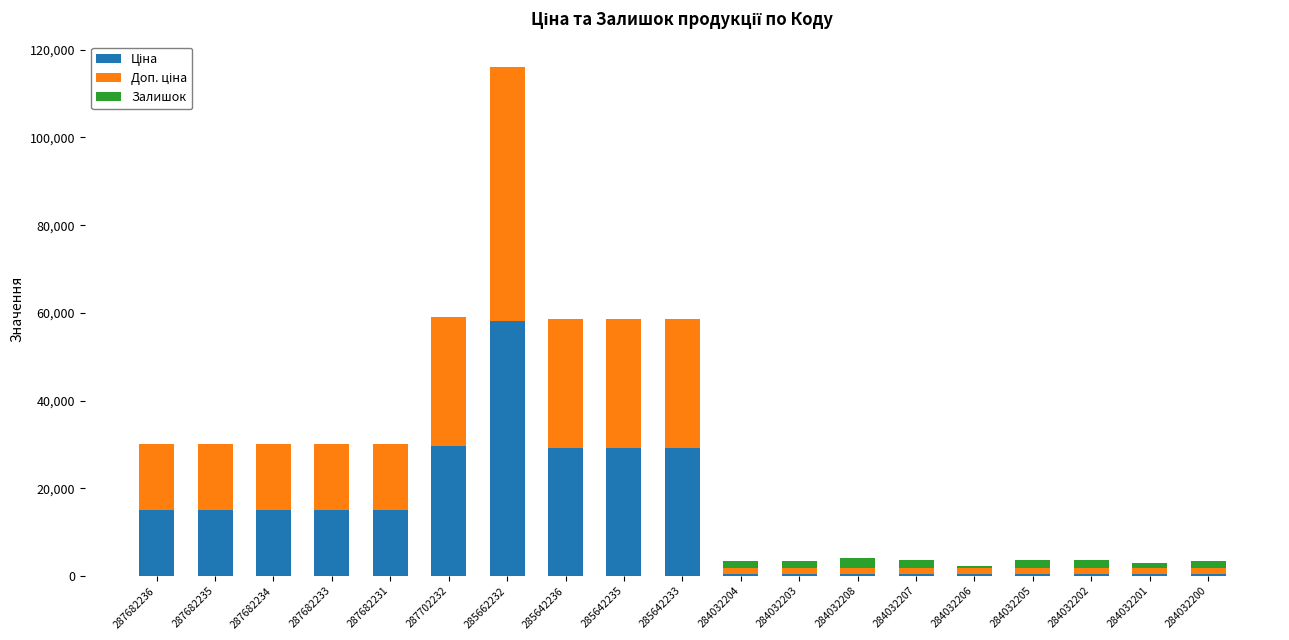

At which category is the sum across all series the highest?

285662232